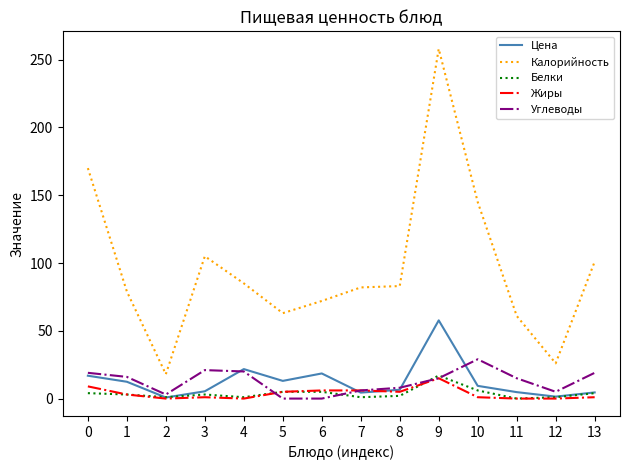

Is the value of Углеводы at 0 greater than the value of Калорийность at 10?

No